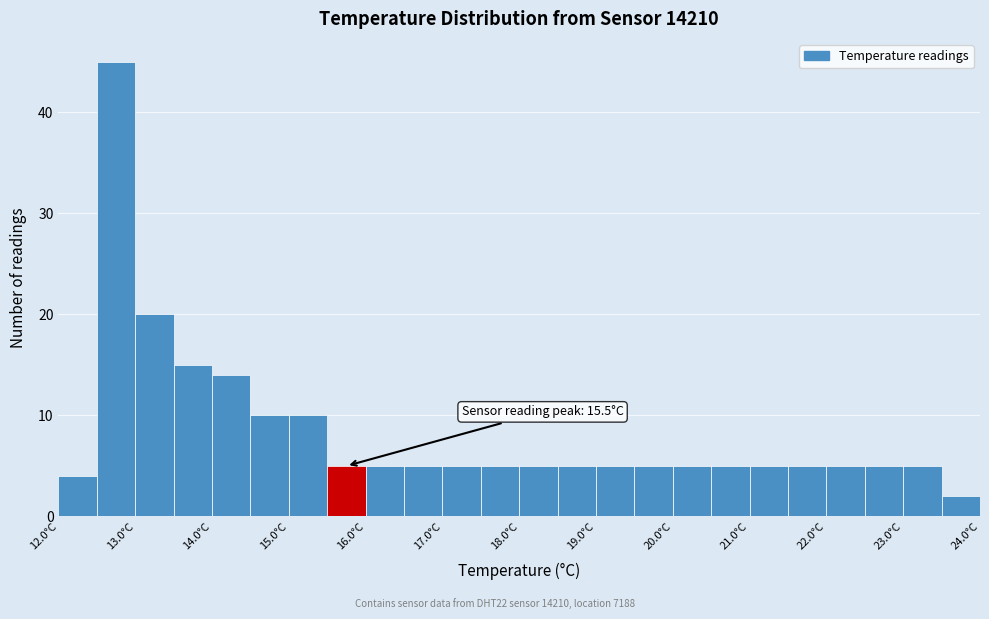

Over which range of the x-axis is the bar tallest?

12.5 to 13.0